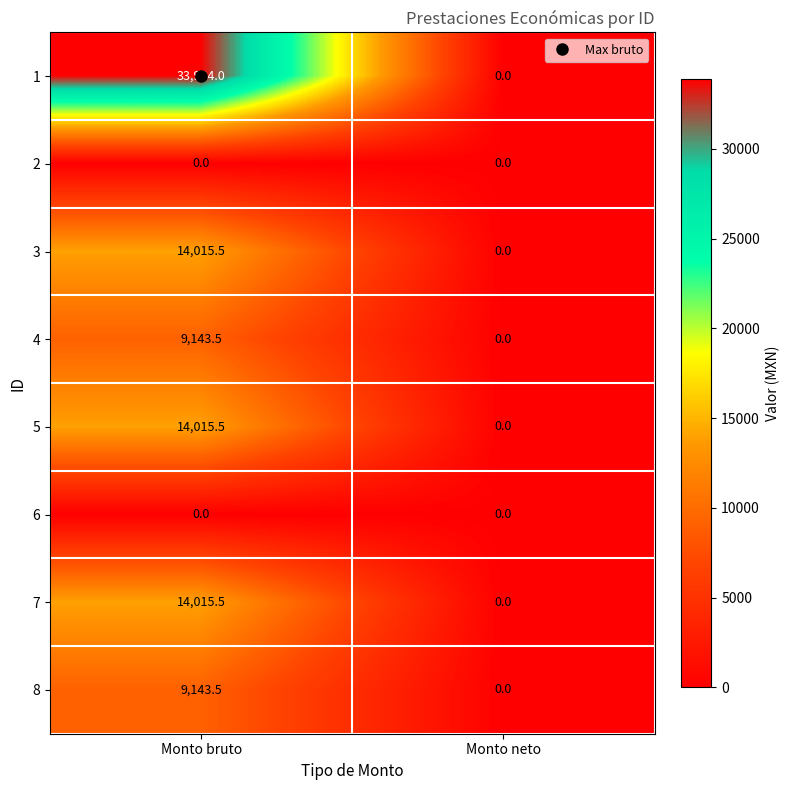

Which series changed the most between Monto bruto and Monto neto?

1